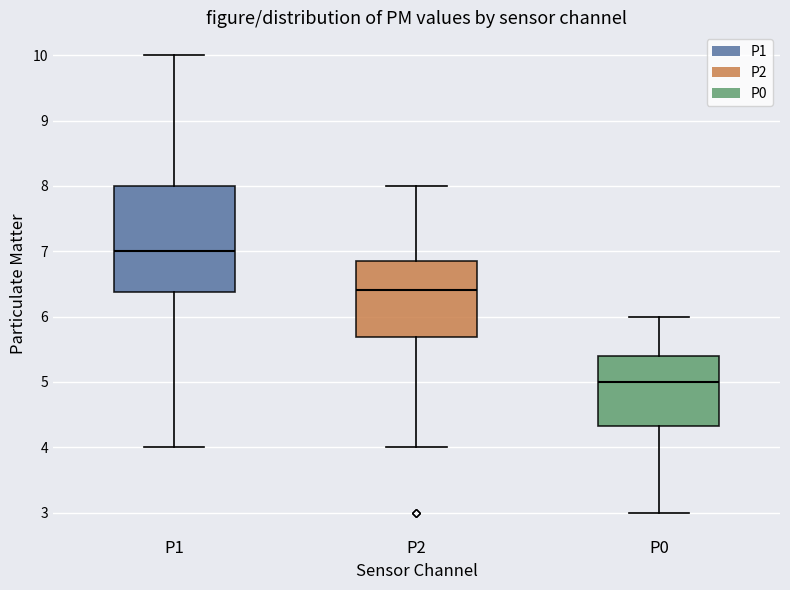

Where does the upper whisker of the box for P0 end on the y-axis? The values are not printed on the chart, so give them approximately, as read against the axis.

6.0